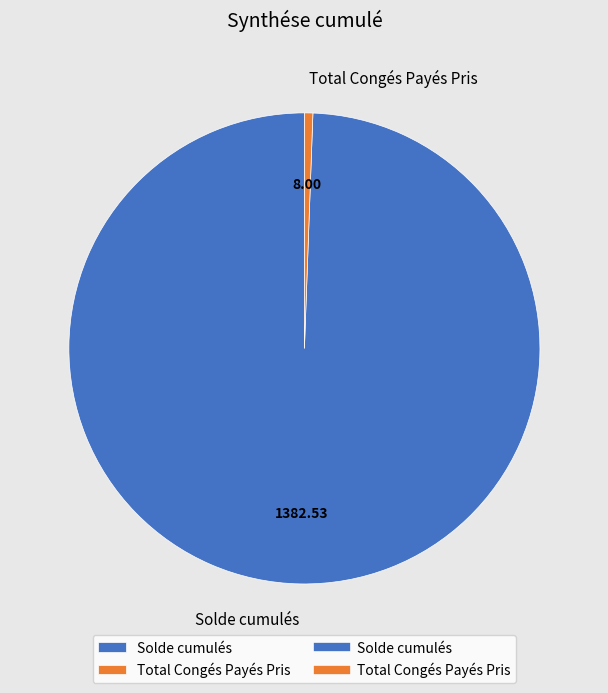

Which slice is the largest?

Solde cumulés